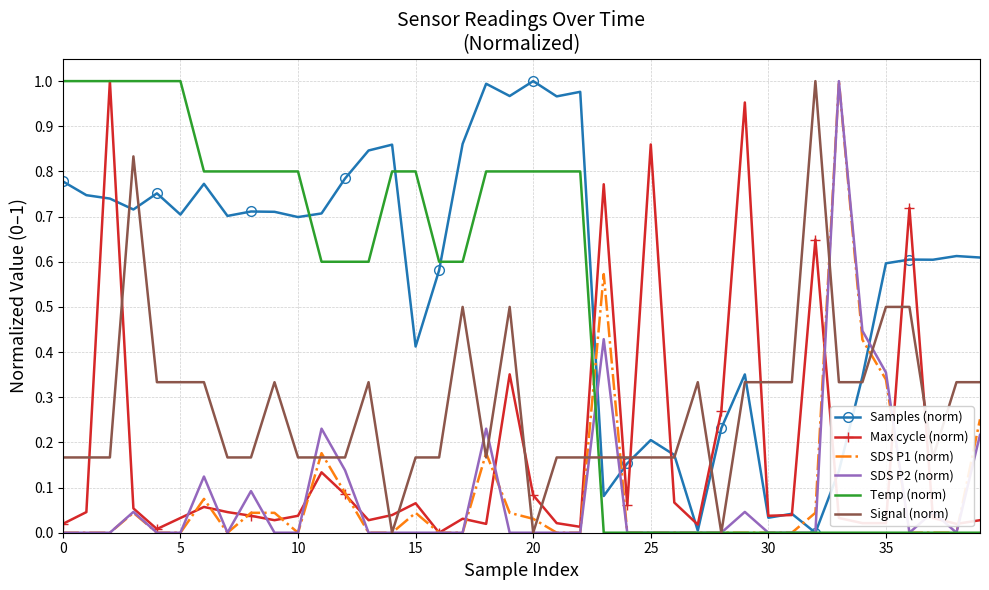

Which series has the largest total across all categories?

Samples (norm)